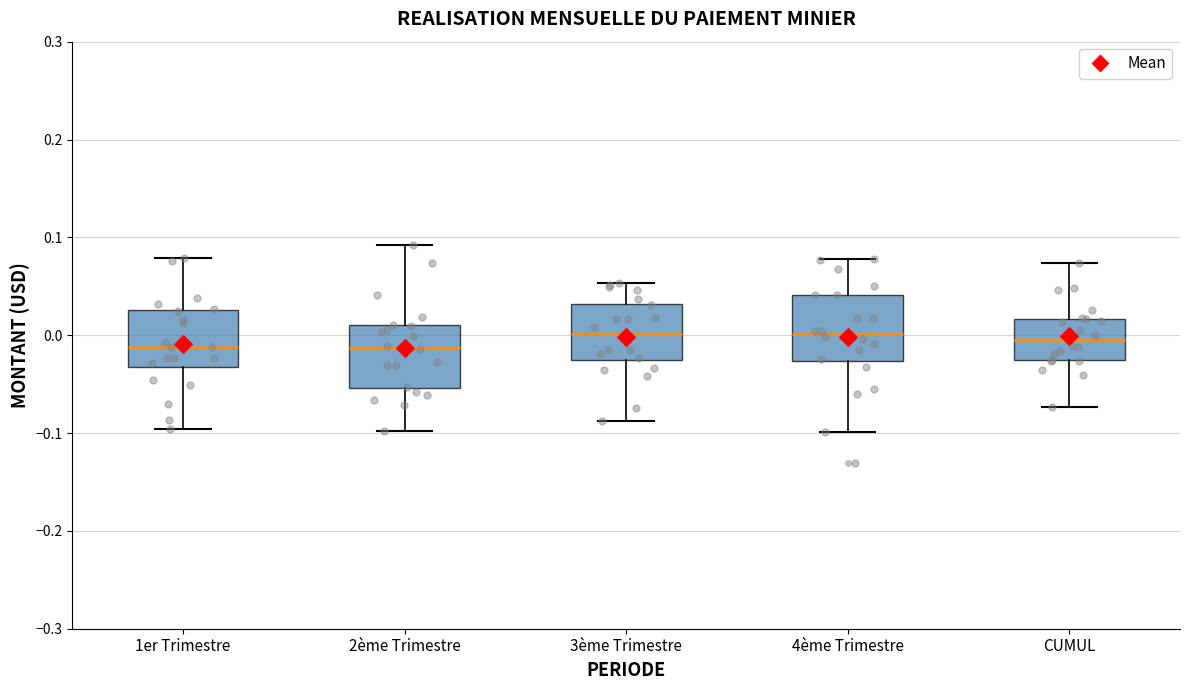

Reading left to right, read every box against the y-axis: the position of its median line, the range the box covers, and the ends of its whiskers. The values are not printed on the chart, so give them approximately, as read against the axis.

1er Trimestre: median -0.01, box -0.03 to 0.03, whiskers -0.10 to 0.08
2ème Trimestre: median -0.01, box -0.05 to 0.01, whiskers -0.10 to 0.09
3ème Trimestre: median 0.00, box -0.03 to 0.03, whiskers -0.09 to 0.05
4ème Trimestre: median 0.00, box -0.03 to 0.04, whiskers -0.10 to 0.08
CUMUL: median -0.01, box -0.03 to 0.02, whiskers -0.07 to 0.07